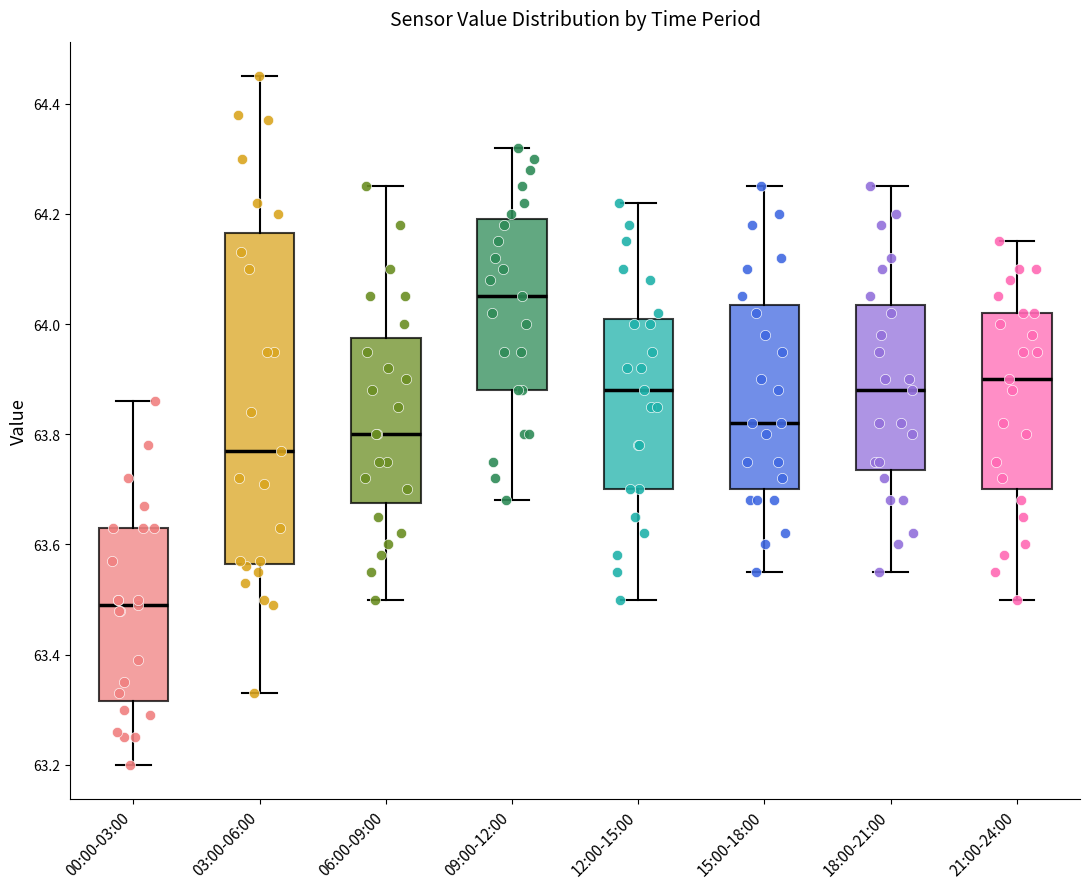

Reading left to right, read every box against the y-axis: the position of its median line, the range the box covers, and the ends of its whiskers. The values are not printed on the chart, so give them approximately, as read against the axis.

00:00-03:00: median 63.50, box 63.32 to 63.64, whiskers 63.20 to 63.86
03:00-06:00: median 63.78, box 63.56 to 64.16, whiskers 63.34 to 64.46
06:00-09:00: median 63.80, box 63.68 to 63.98, whiskers 63.50 to 64.26
09:00-12:00: median 64.06, box 63.88 to 64.20, whiskers 63.68 to 64.32
12:00-15:00: median 63.88, box 63.70 to 64.02, whiskers 63.50 to 64.22
15:00-18:00: median 63.82, box 63.70 to 64.04, whiskers 63.56 to 64.26
18:00-21:00: median 63.88, box 63.74 to 64.04, whiskers 63.56 to 64.26
21:00-24:00: median 63.90, box 63.70 to 64.02, whiskers 63.50 to 64.16